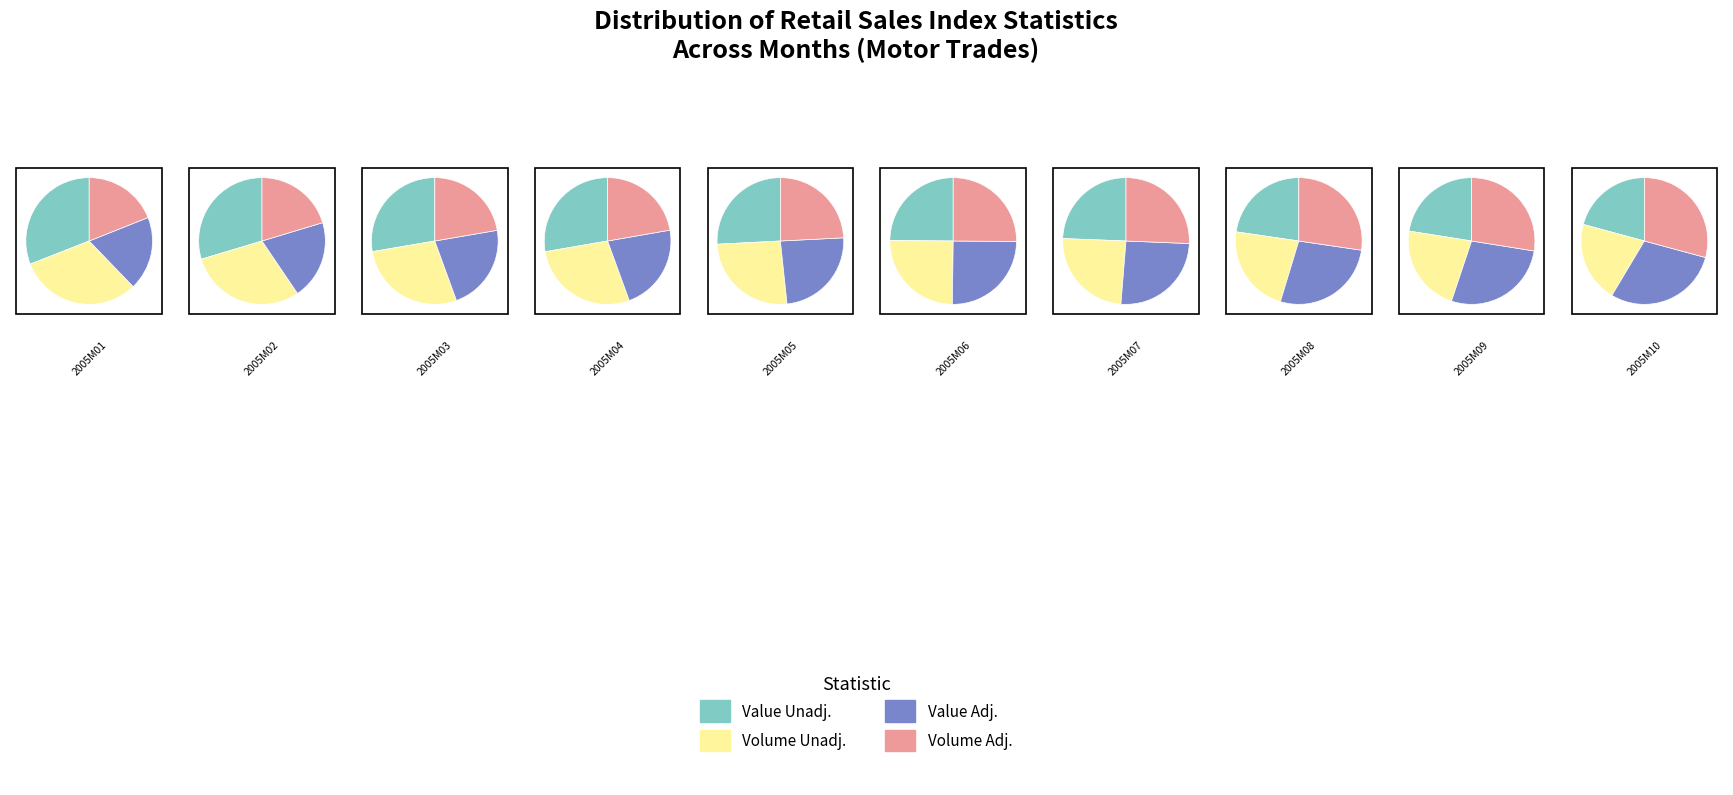

What is the spread (max minus min) of values at 2005M07?

5.0